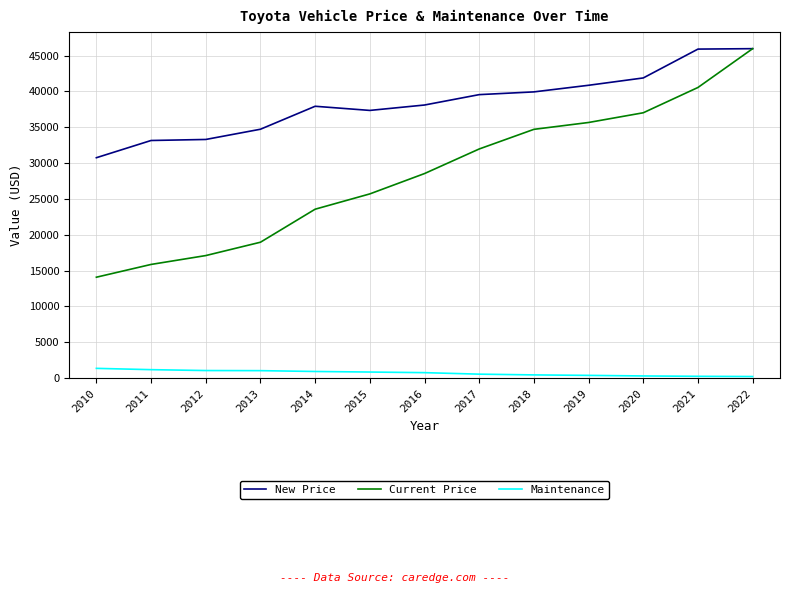

What is the greatest value displayed?

45959